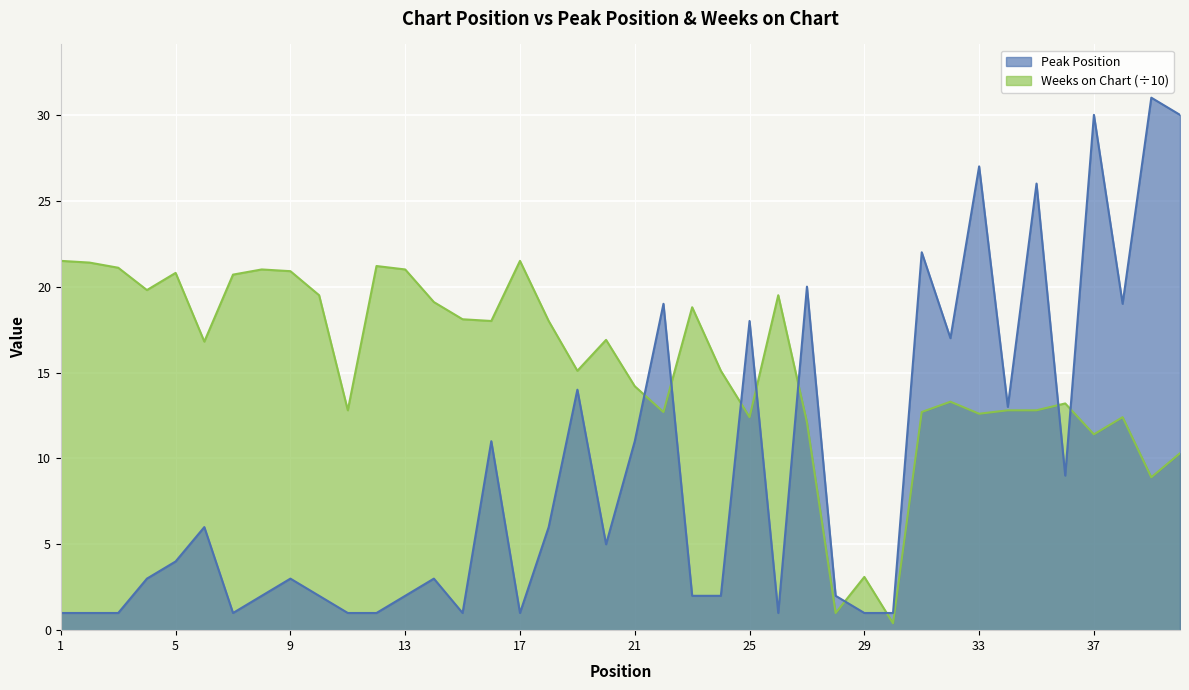

What is the difference between the highest and lowest values at 27?

7.9